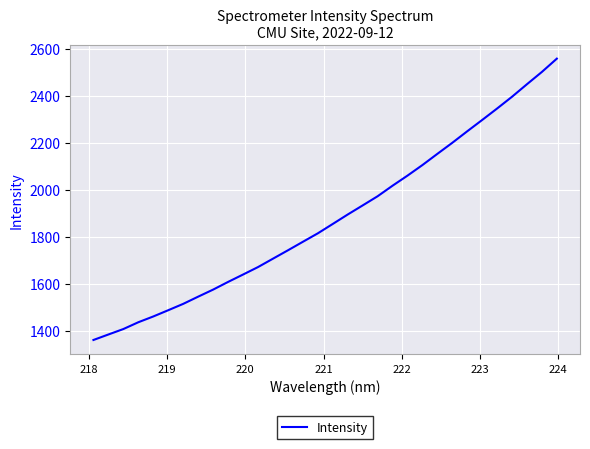

What is the difference between the maximum and minimum values?

1198.5